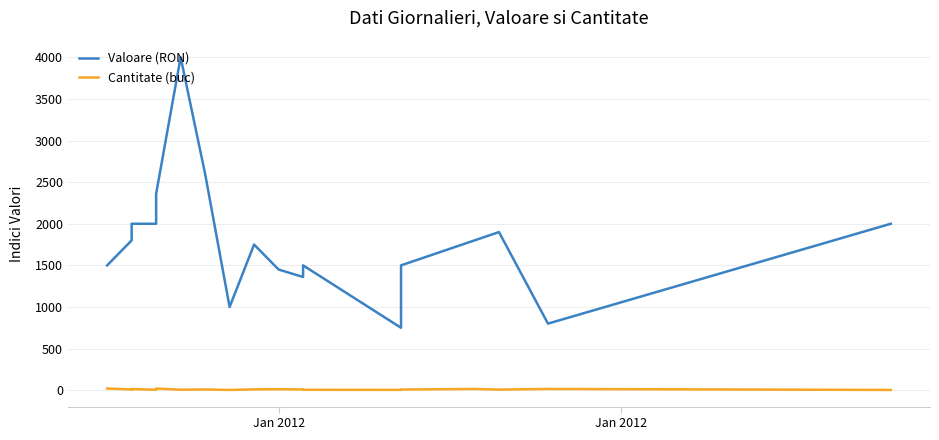

Does the chart have visible grid lines?

Yes